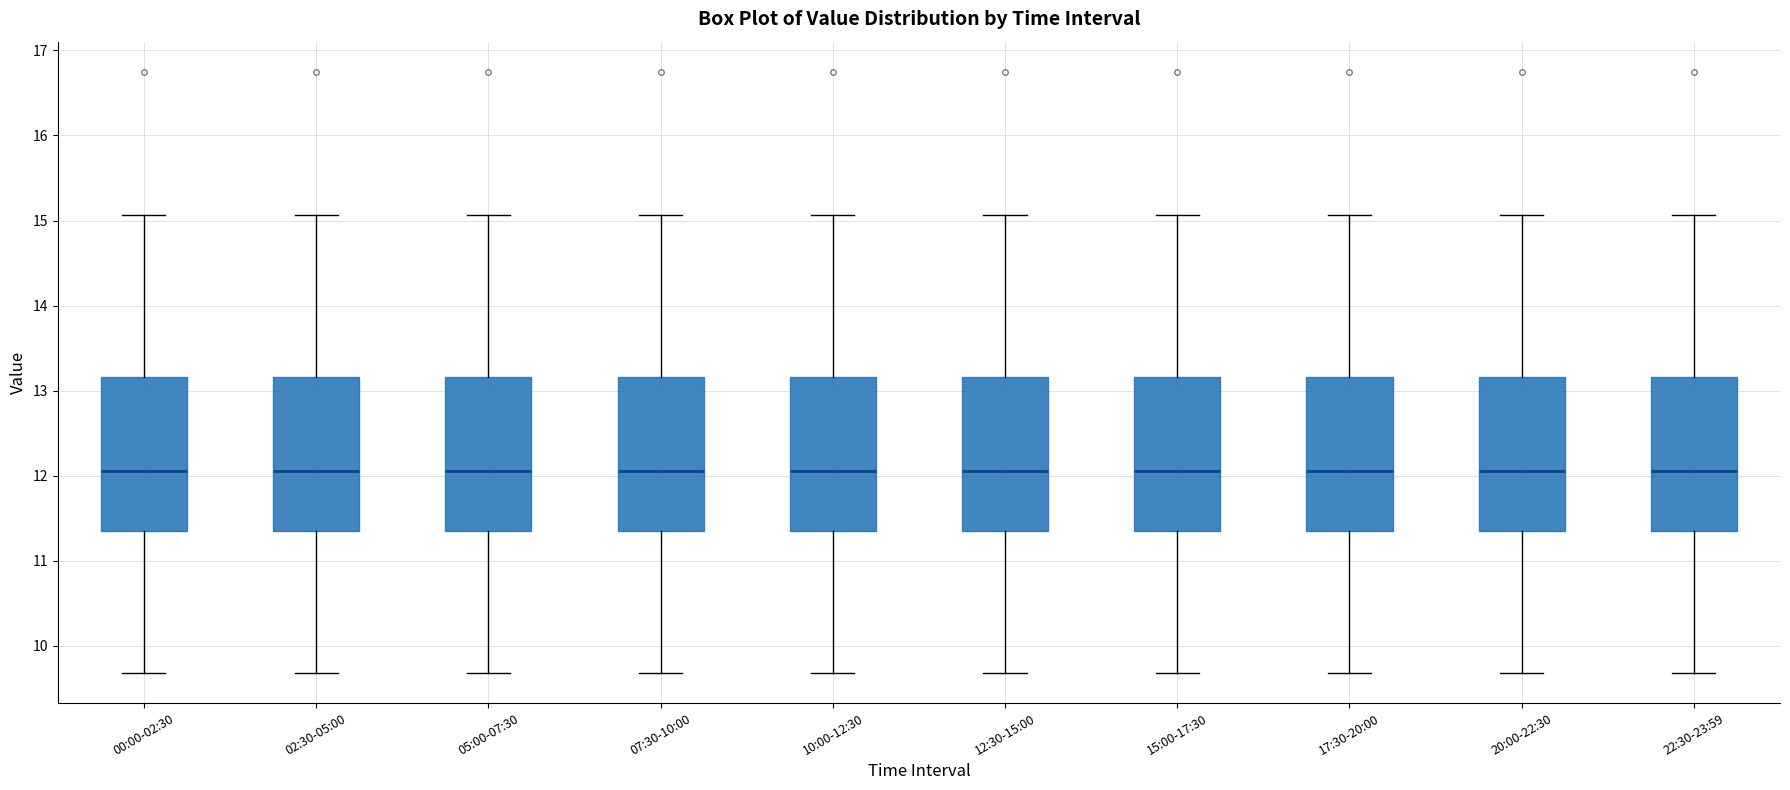

Where does the lower whisker of the box for 17:30-20:00 end on the y-axis? The values are not printed on the chart, so give them approximately, as read against the axis.

9.7